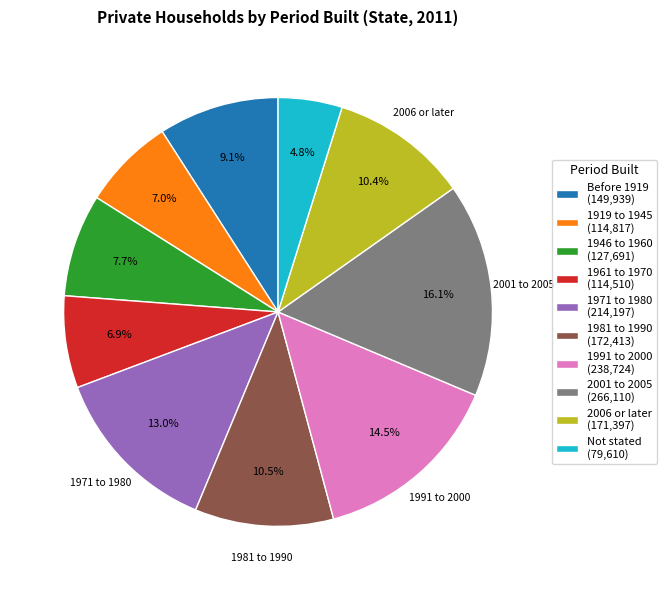

Is there any slice that represents more than half of the pie?

No